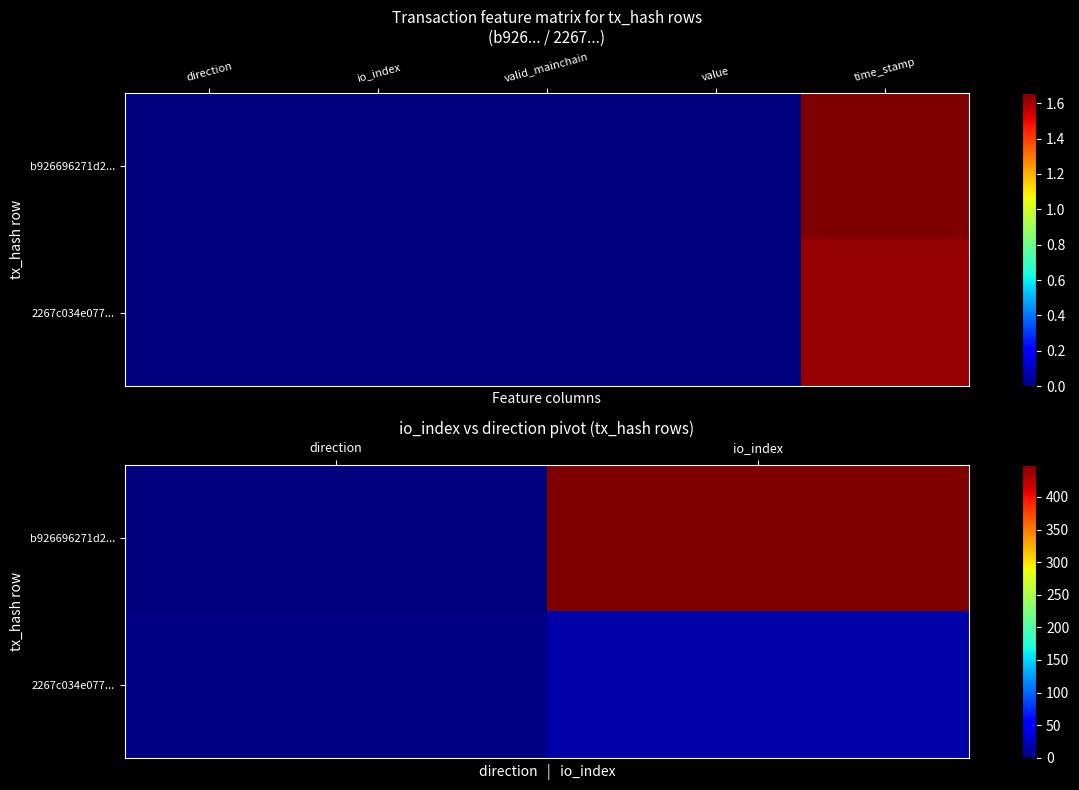

Between io_index and direction, which is larger?

io_index